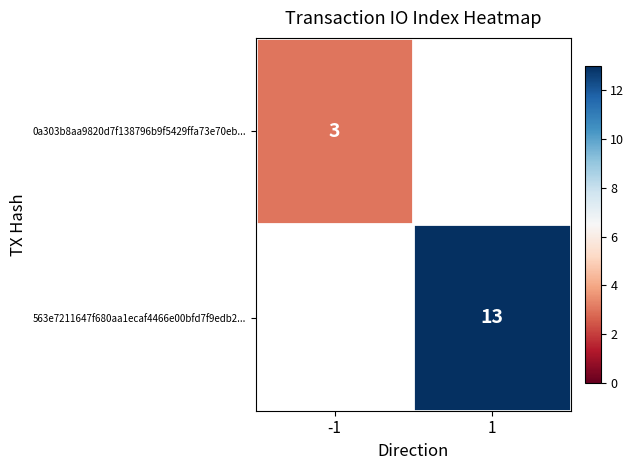

True or false: 0a303b8aa9820d7f138796b9f5429ffa73e70eb... has a value of 3 at -1.

True